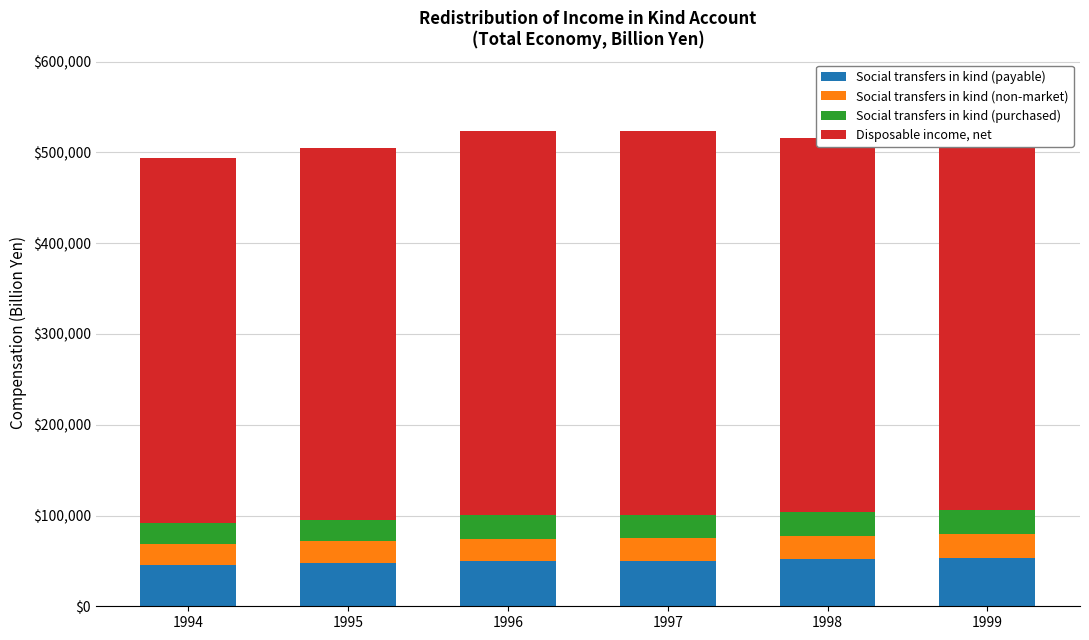

What is the highest value of the Social transfers in kind (payable) series?

53155.3